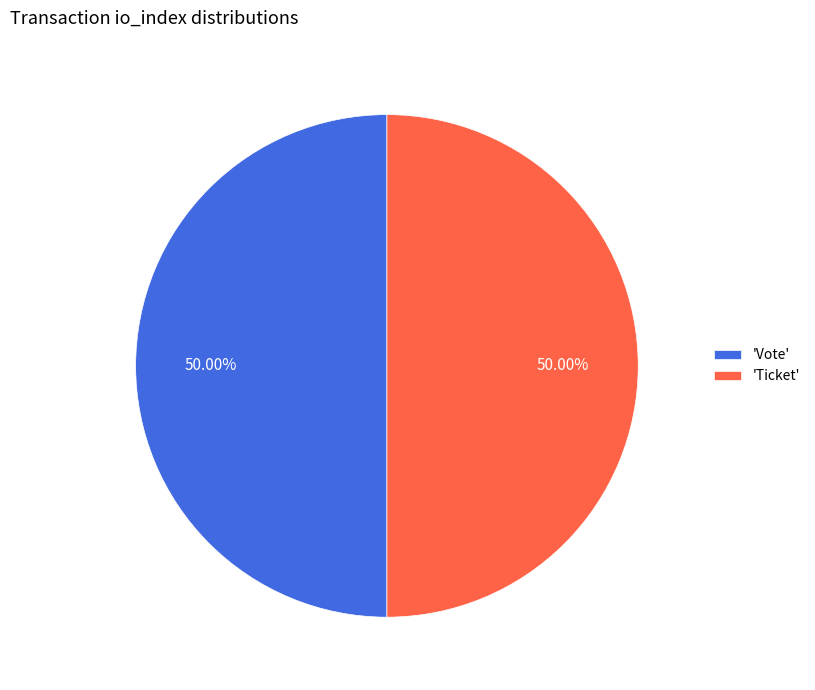

What is the ratio of the value at 'Ticket' to the value at 'Vote'?

1.0